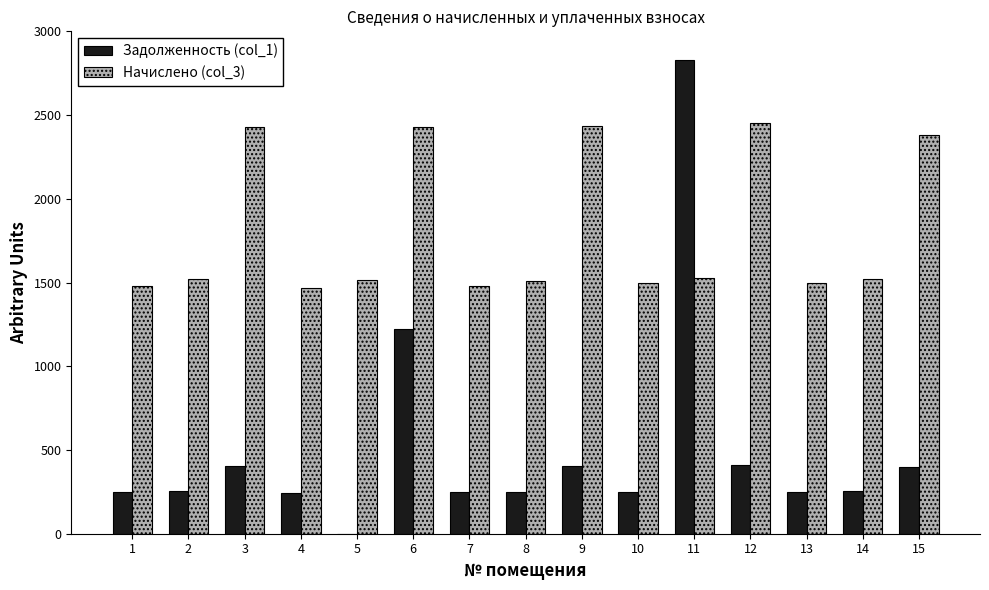

What is the sum of the Начислено (col_3) values at 2 and 1?

3001.5